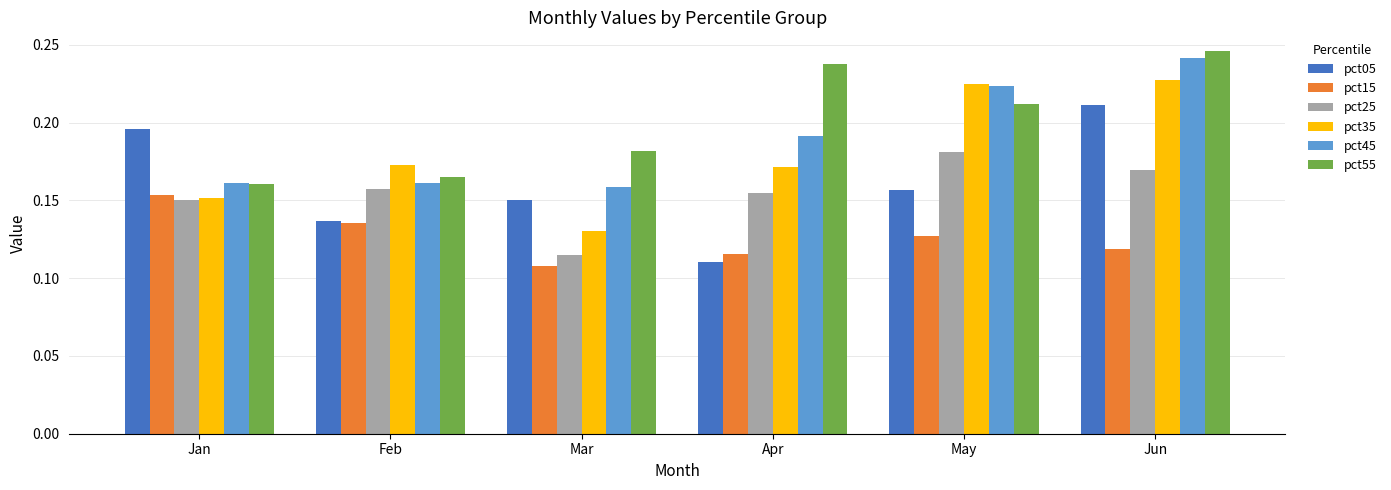

At which category is the sum across all series the highest?

Jun